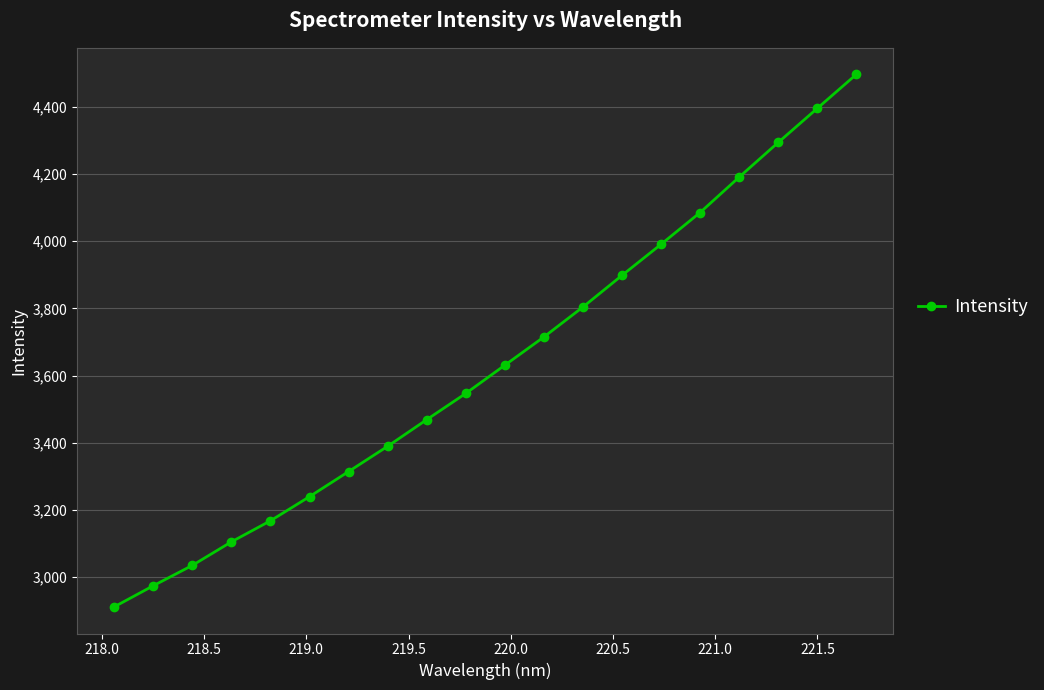

What is the sum of all values?

72655.4